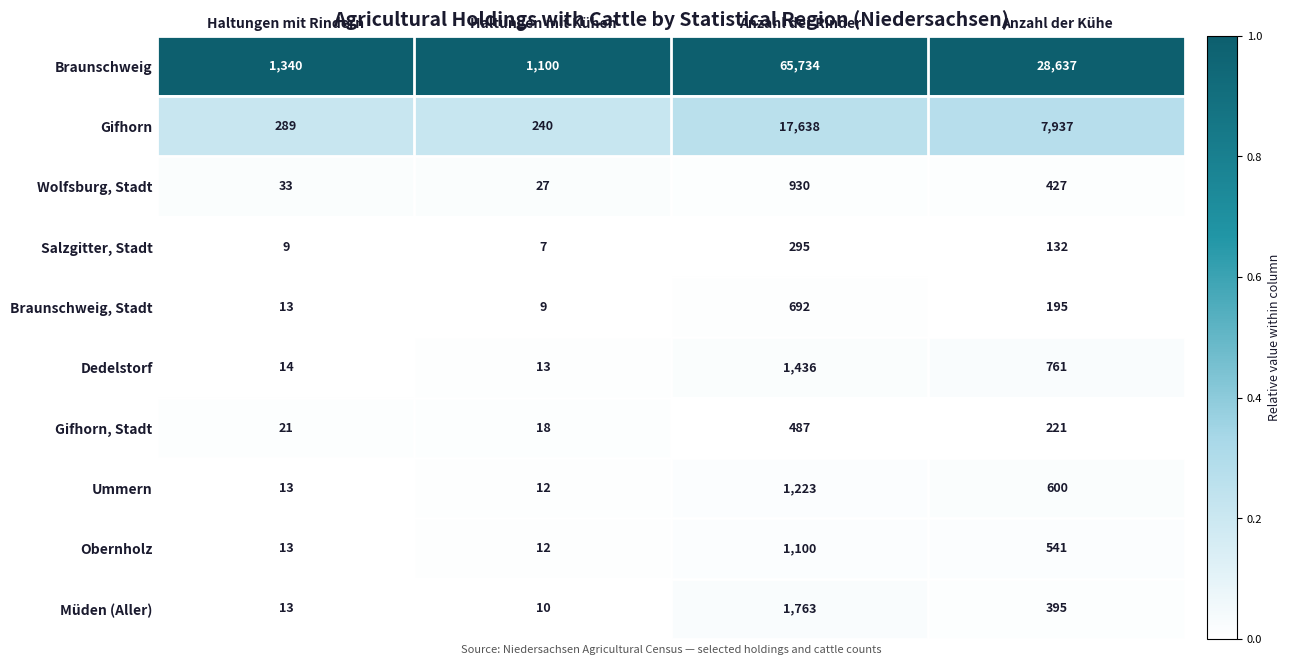

List the series in order of their peak value, lowest first.

Salzgitter, Stadt, Gifhorn, Stadt, Braunschweig, Stadt, Wolfsburg, Stadt, Obernholz, Ummern, Dedelstorf, Müden (Aller), Gifhorn, Braunschweig